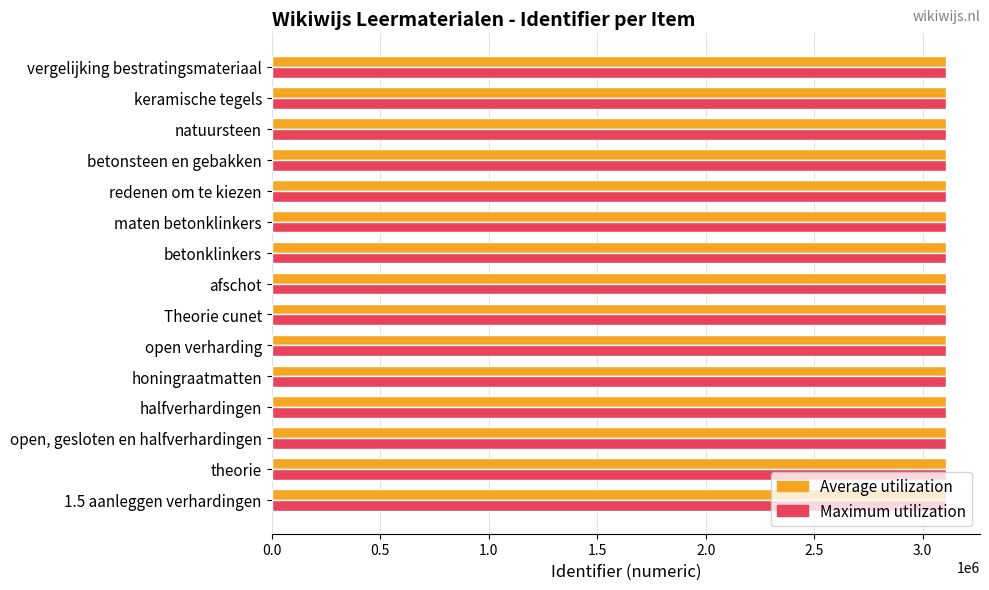

Rank the categories by Average utilization value from lowest to highest.

1.5 aanleggen verhardingen, theorie, open, gesloten en halfverhardingen, halfverhardingen, honingraatmatten, open verharding, Theorie cunet, afschot, betonklinkers, maten betonklinkers, redenen om te kiezen, betonsteen en gebakken, natuursteen, keramische tegels, vergelijking bestratingsmateriaal